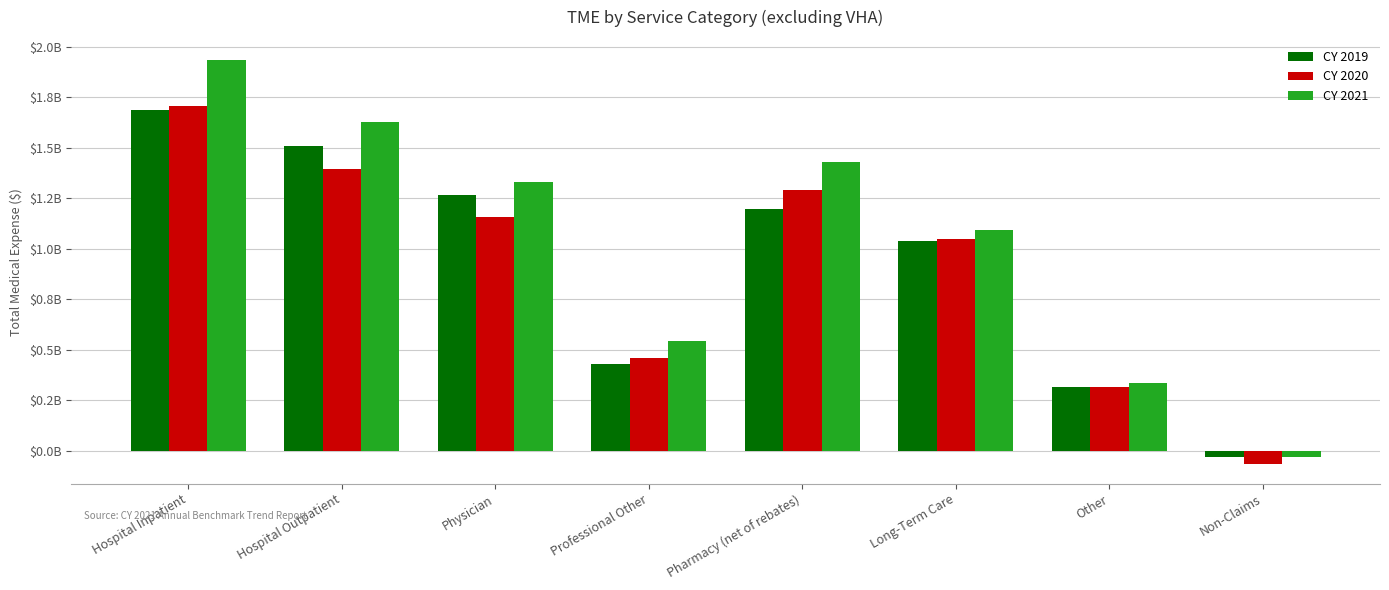

At how many categories does at least one series exceed 1608591918?

2